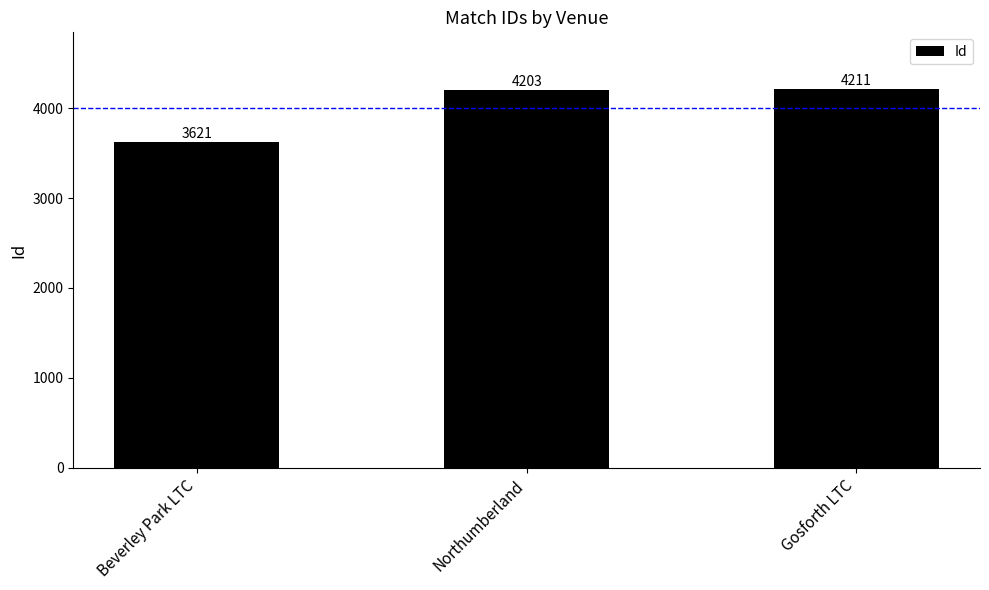

How many values are below 4203?

1